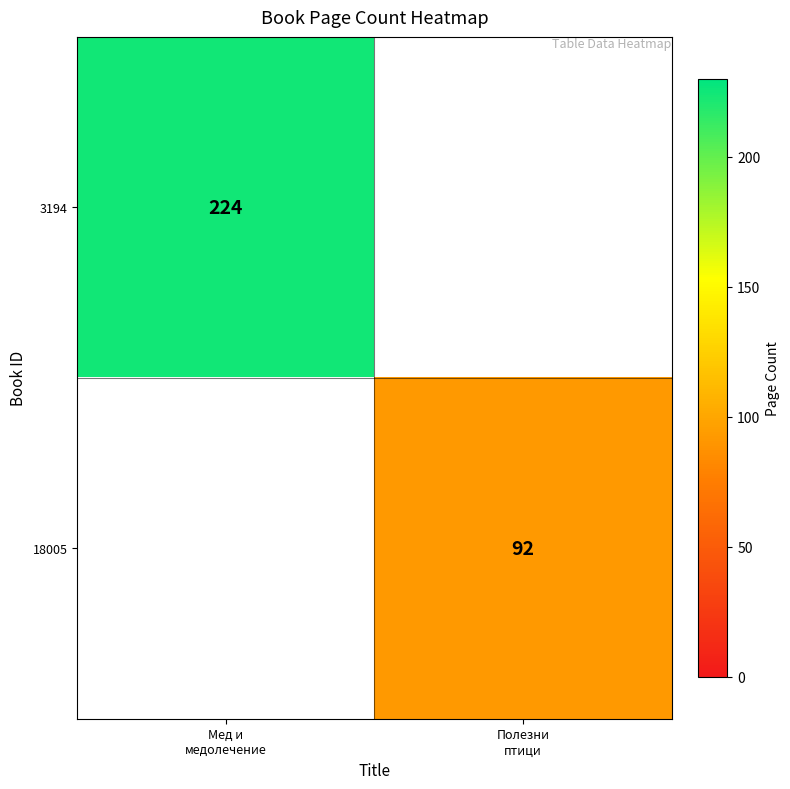

Is the value of 3194 at Полезни птици greater than the value of 18005 at Полезни птици?

No